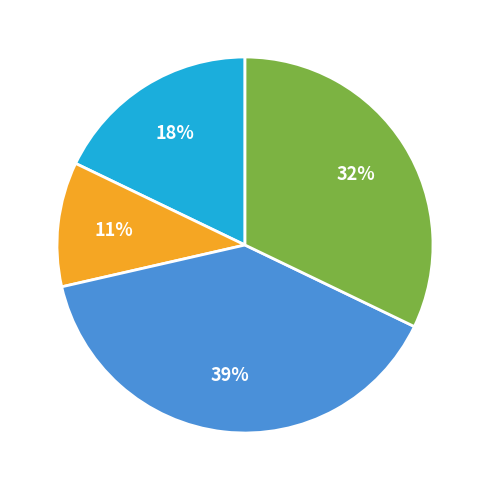

Does any single category account for the majority?

No